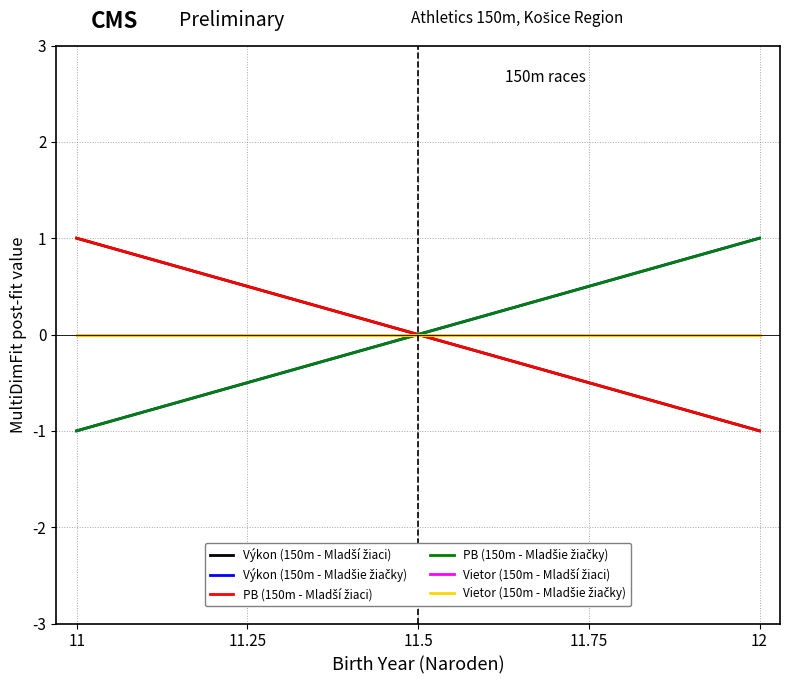

Which category has the lowest value in the Výkon (150m - Mladší žiaci) series?

12